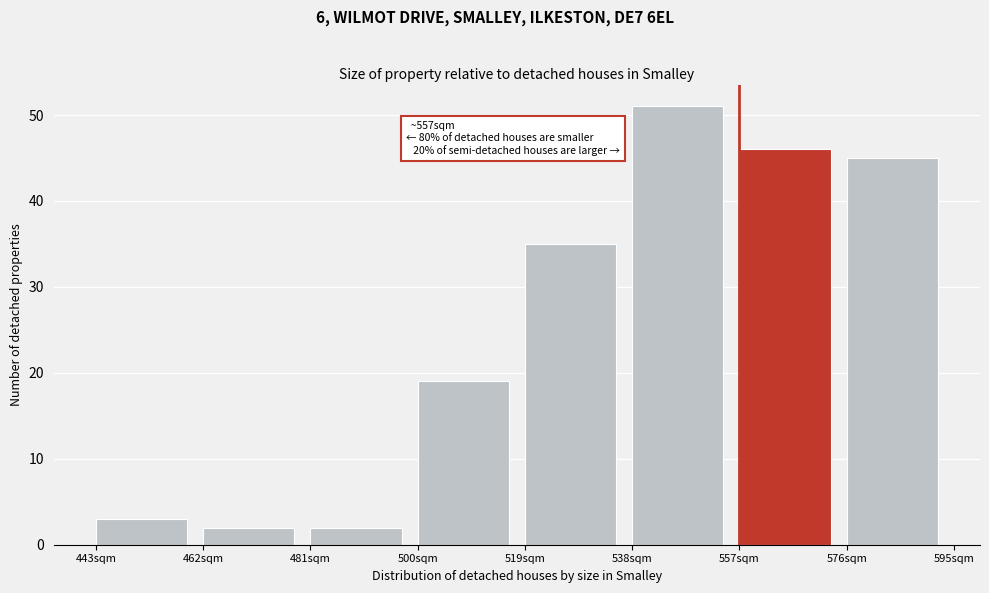

Which range on the x-axis has the tallest bar?

538 to 557